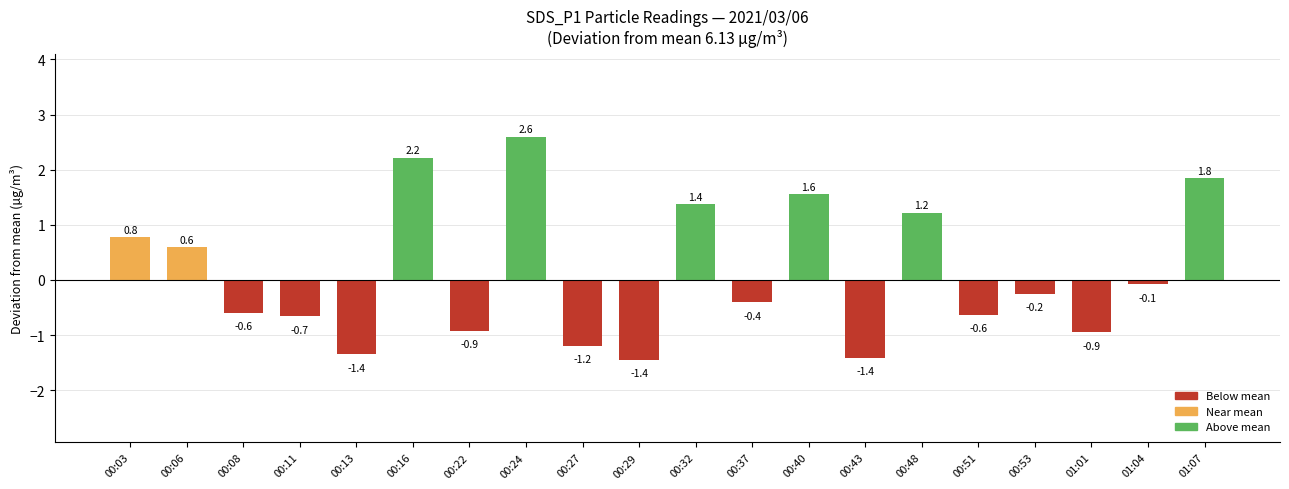

Count the number of categories in the chart.

20